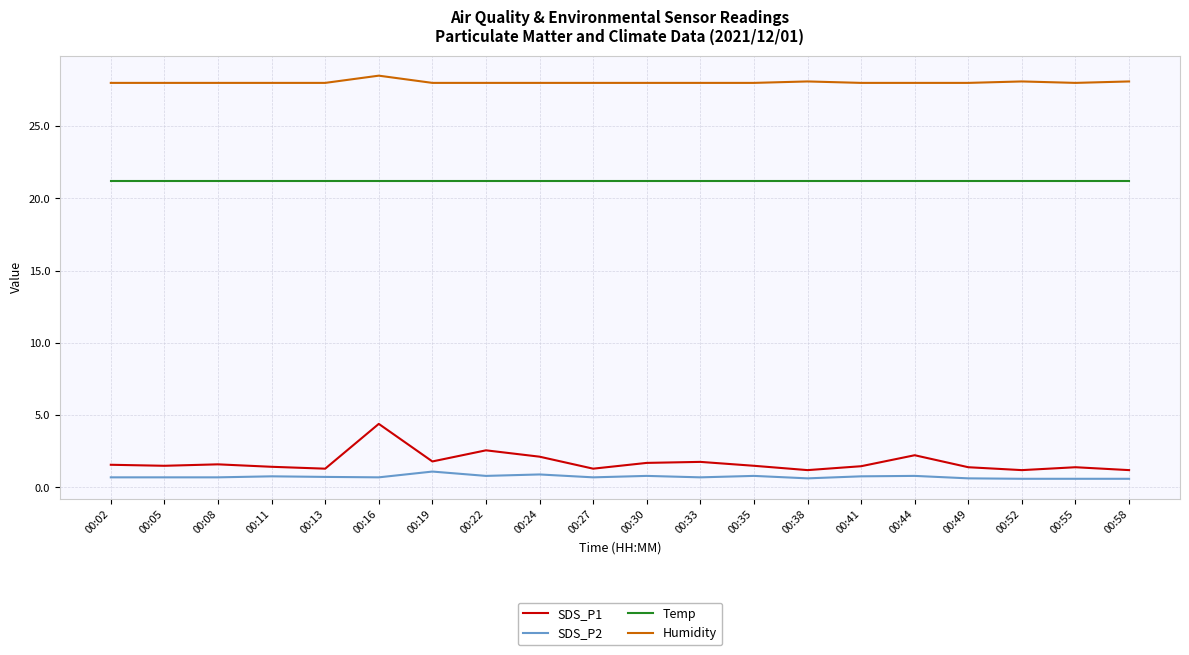

What is the smallest value displayed?

0.6